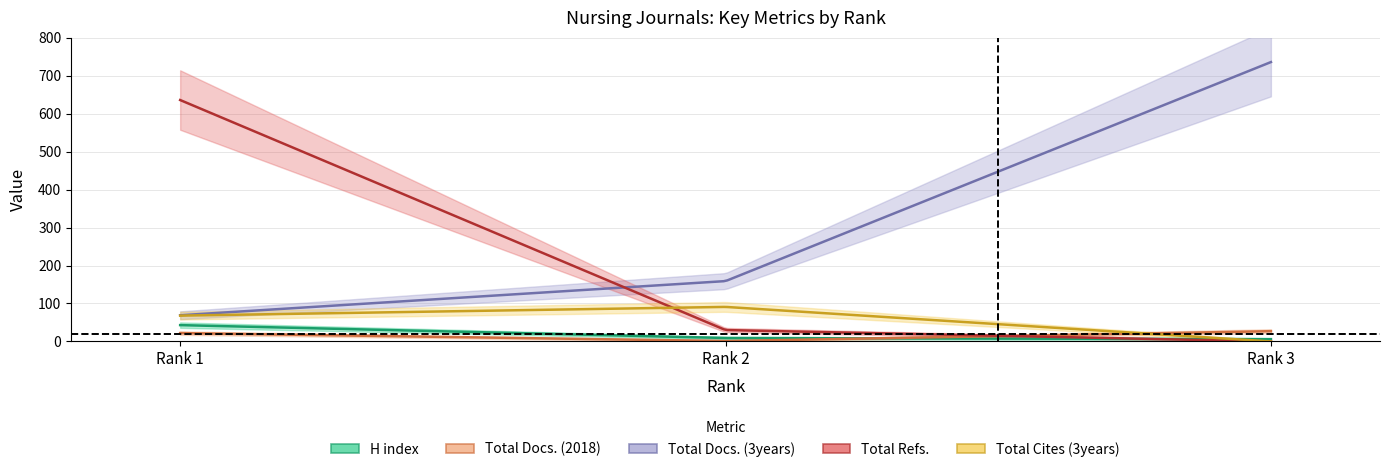

What are all the series names shown in the legend?

H index, Total Docs. (2018), Total Docs. (3years), Total Refs., Total Cites (3years)